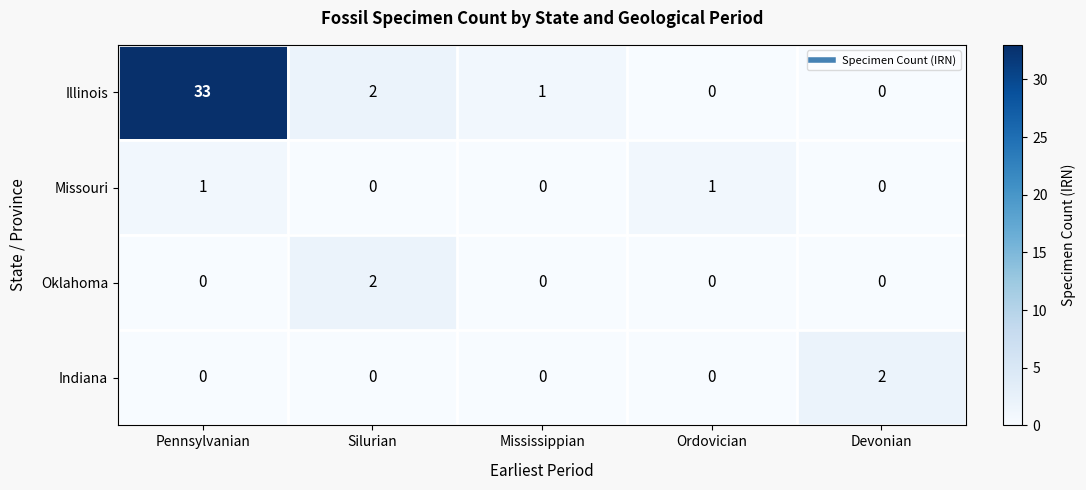

Between Pennsylvanian and Devonian, which series saw the biggest shift?

Illinois